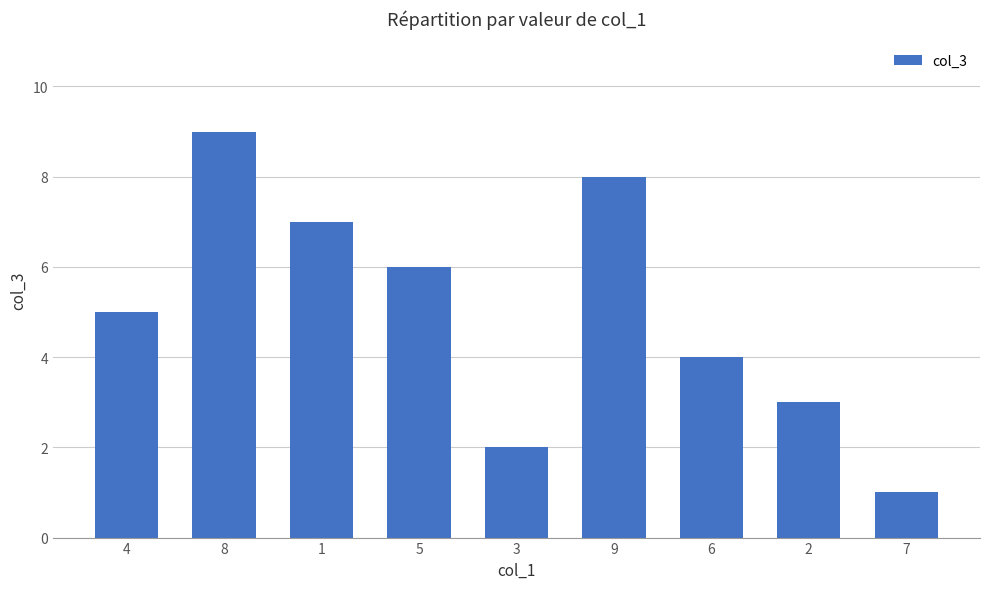

Count the values in the range 3 to 7.

5